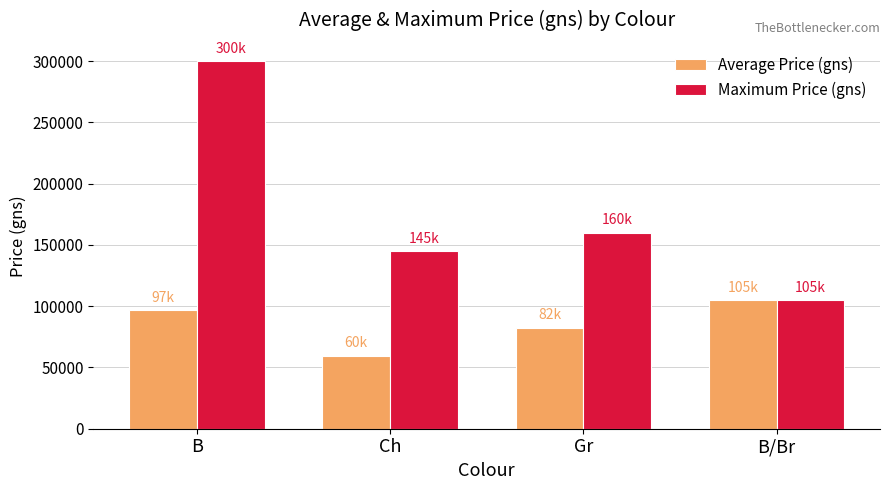

How many distinct data groups are displayed?

2